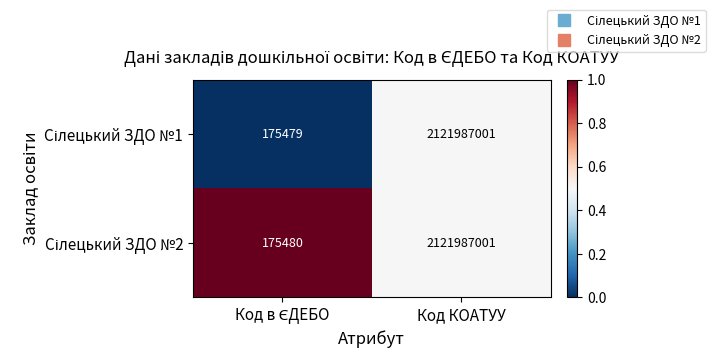

What is the smallest value displayed?

175479